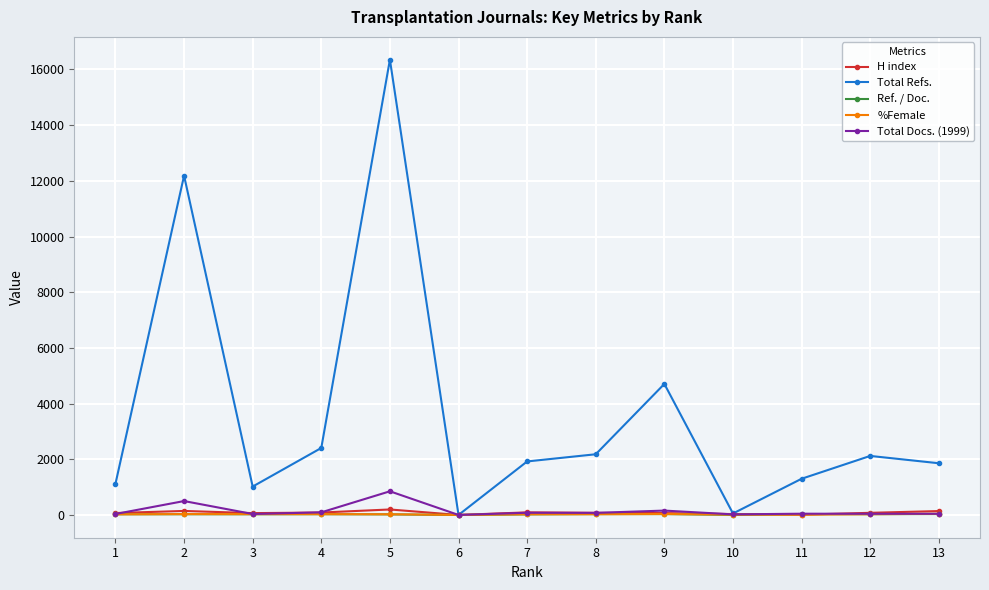

The value of Total Refs. at 4 is 2406.0. True or false?

True